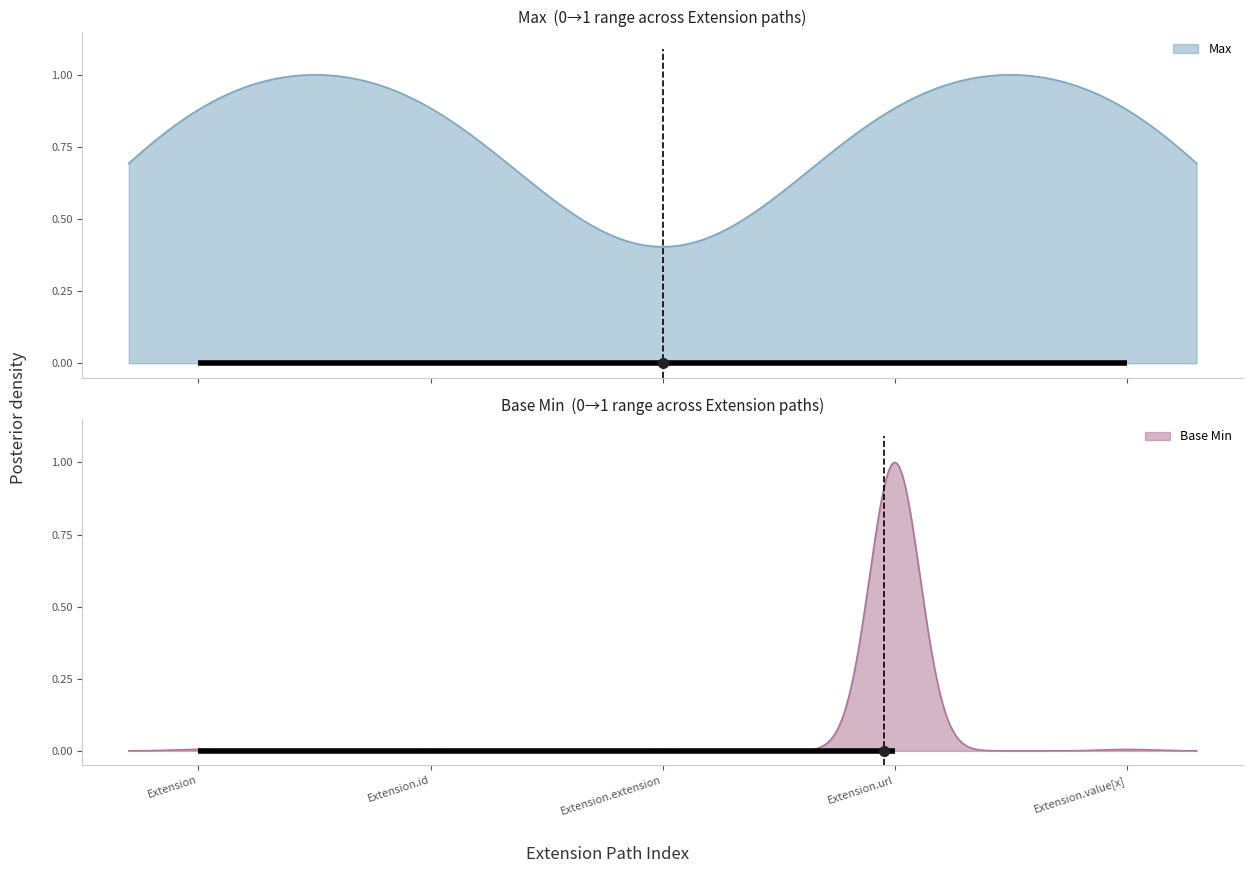

What is the label of the 4th point from the left?

Extension.url